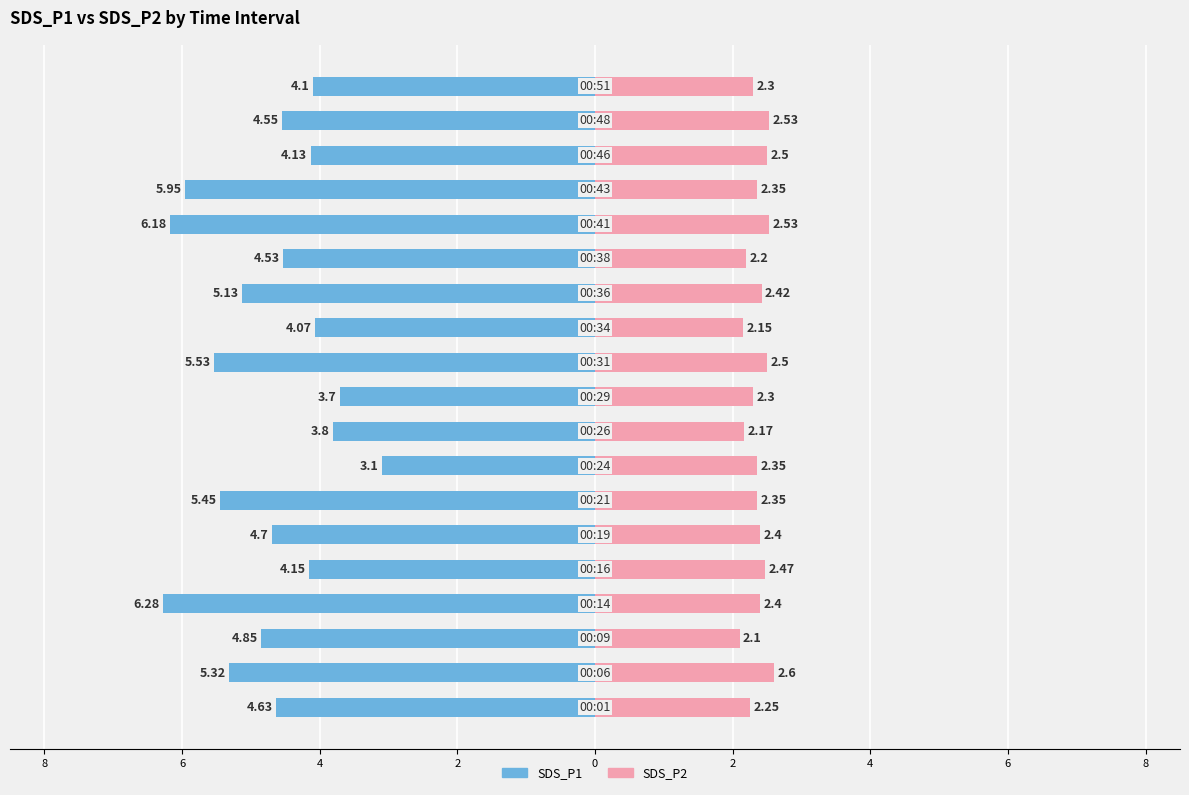

What are all the series names shown in the legend?

SDS_P1, SDS_P2